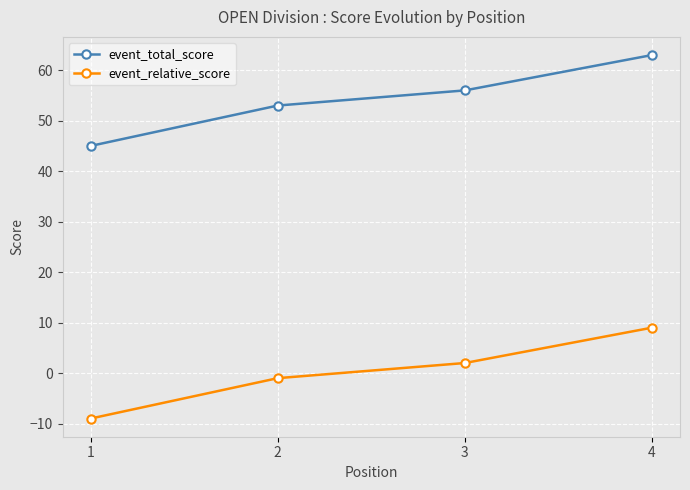

How many values in the event_relative_score series are below 2?

2